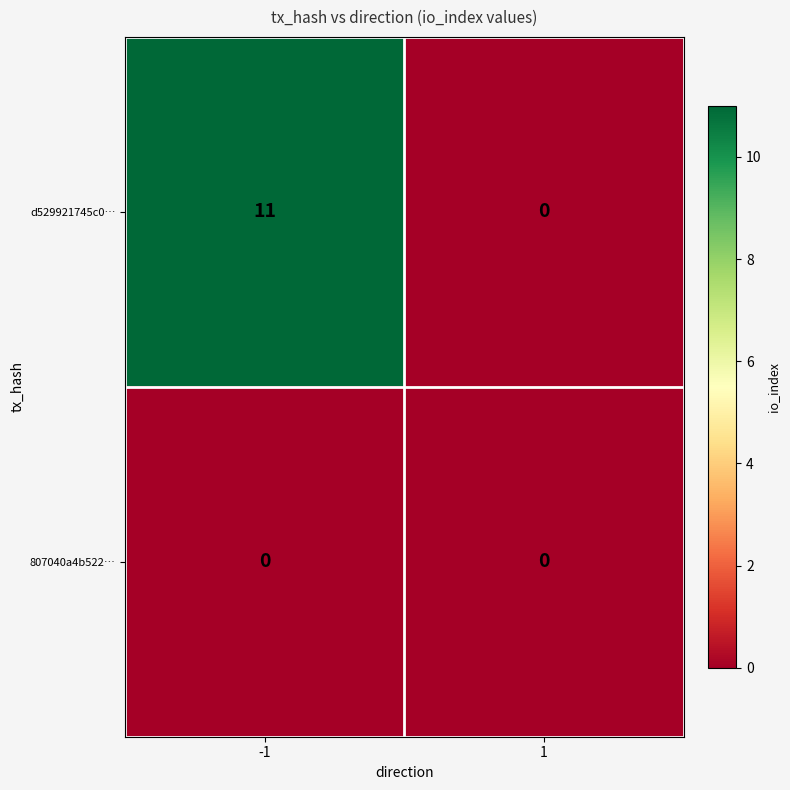

What is the difference between the maximum and minimum values in the d529921745c0… series?

11